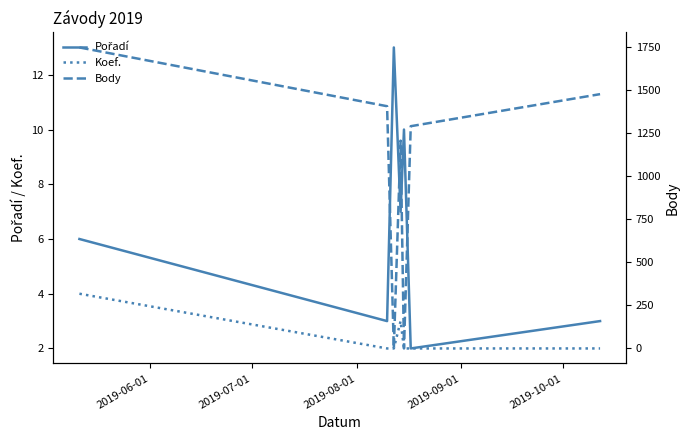

What is the highest value of the Koef. series?

4